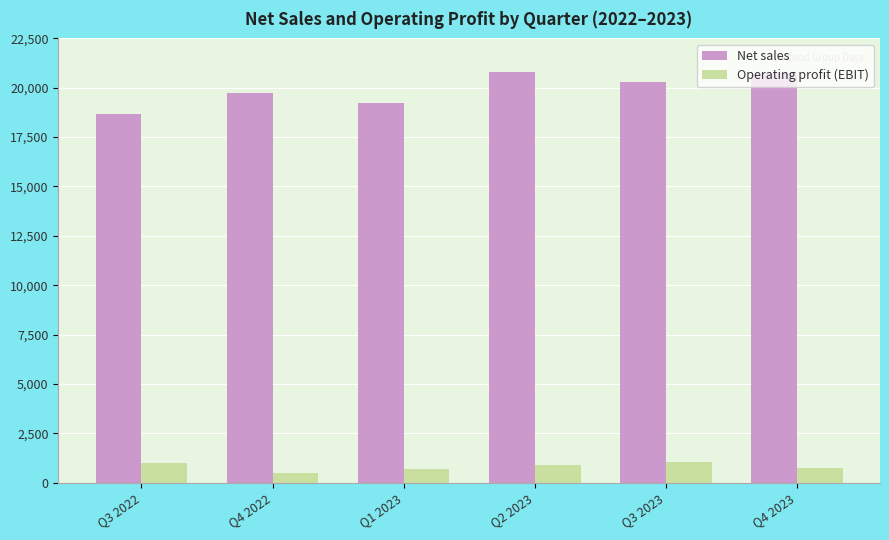

What is the difference between the Net sales values at Q3 2023 and Q4 2022?

552.6